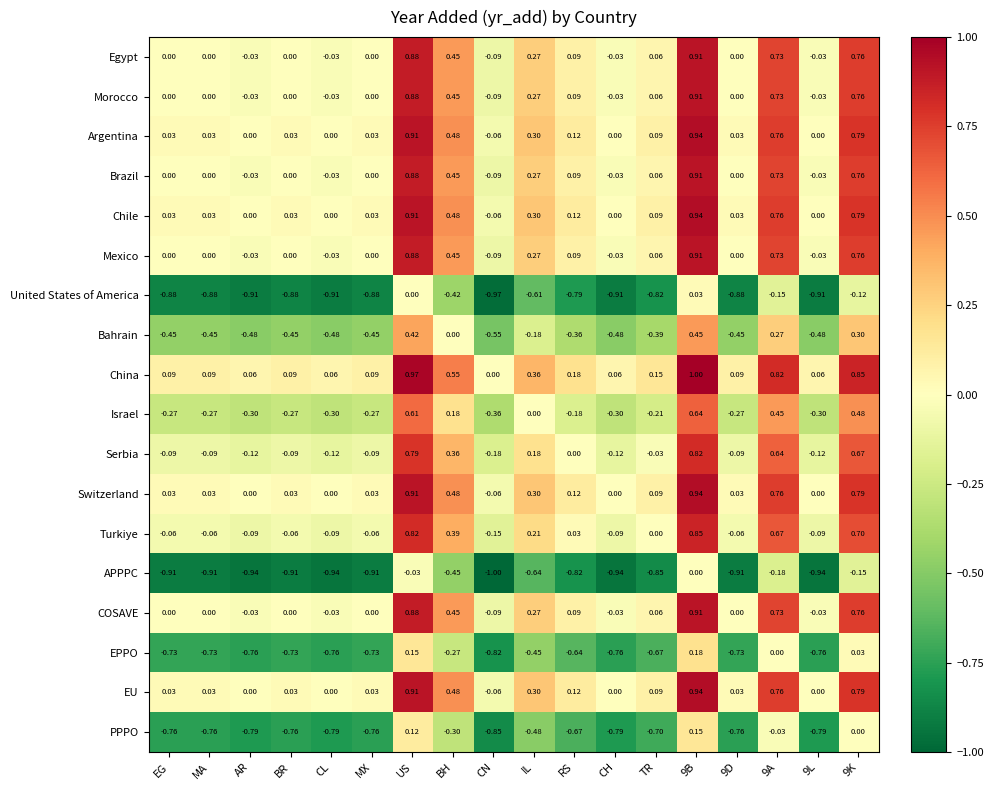

Is the value of Brazil at 9K greater than the value of Mexico at 9L?

Yes